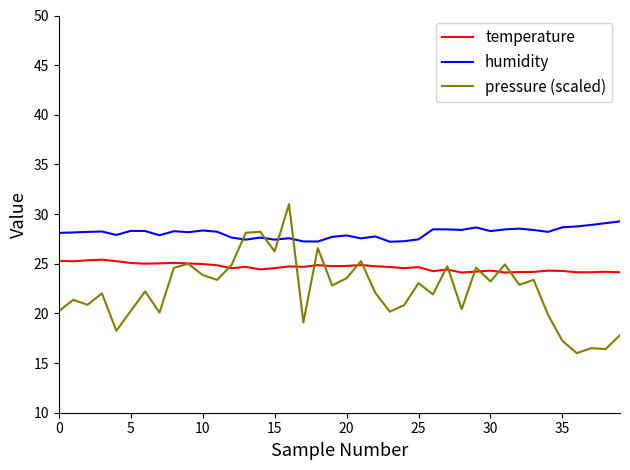

Rank the series by their average value, from lowest to highest.

pressure (scaled), temperature, humidity